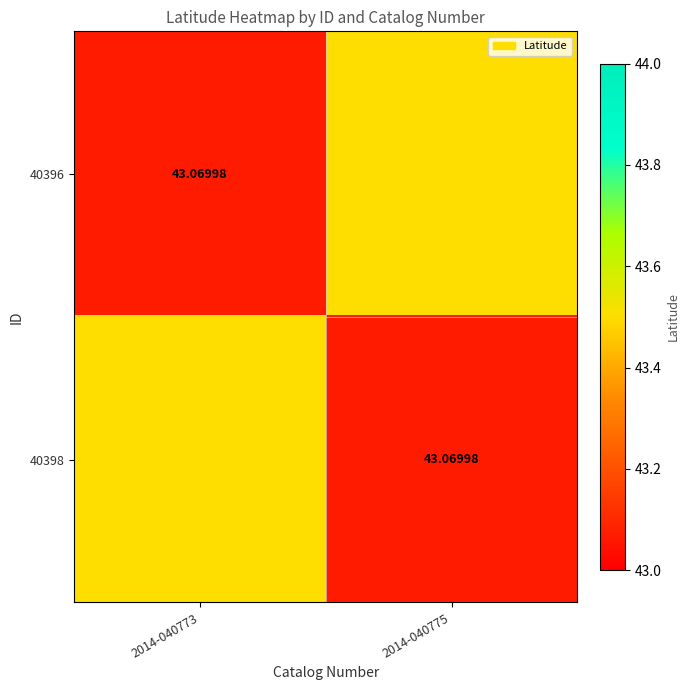

Is it true that 40398 equals 9.9 at 2014-040773?

False